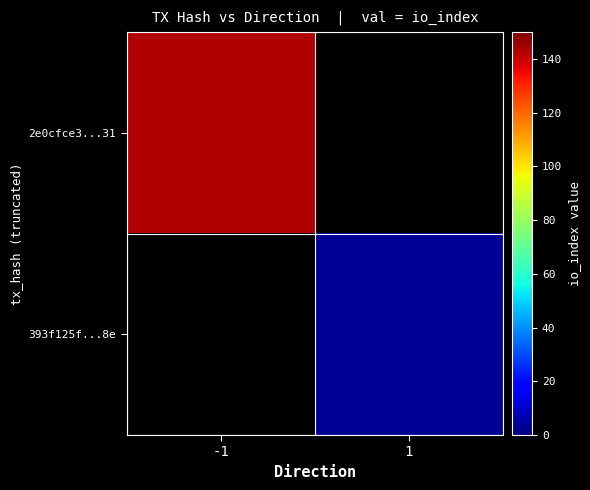

Which label corresponds to the largest value in the chart?

-1